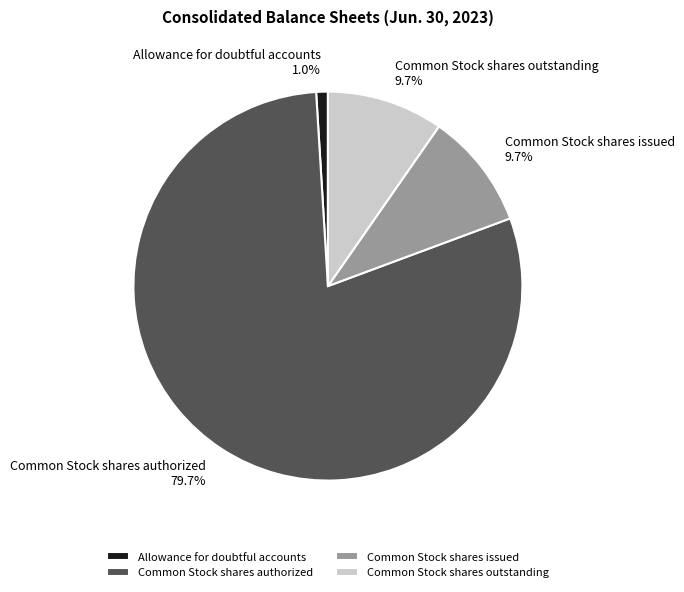

How many slices are in this pie chart?

4